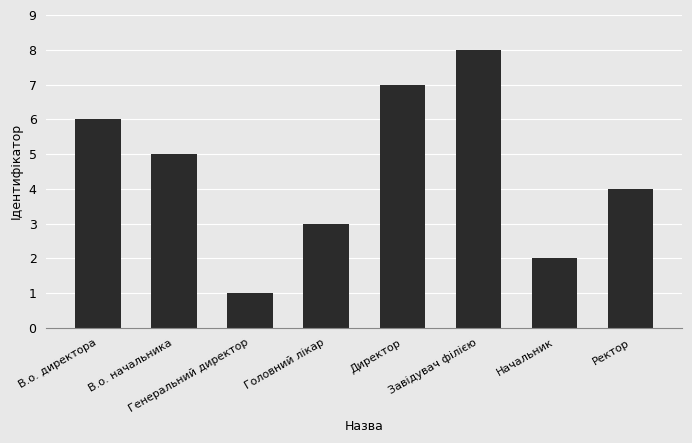

Reading right to left, transcribe all the data shown in this chart.

Ректор=4	Начальник=2	Завідувач філією=8	Директор=7	Головний лікар=3	Генеральний директор=1	В.о. начальника=5	В.о. директора=6